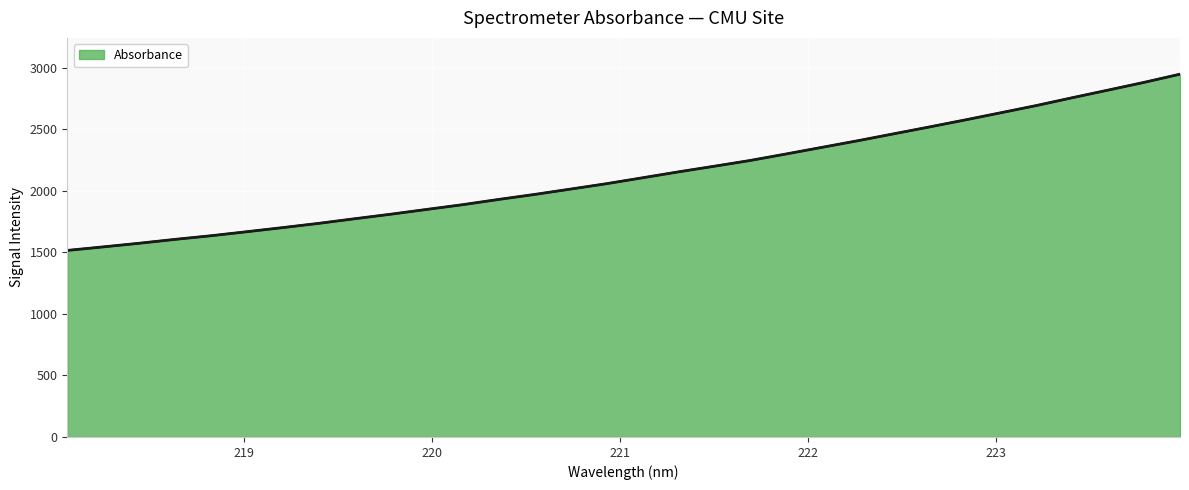

What is the minimum value shown in the chart?

1516.8